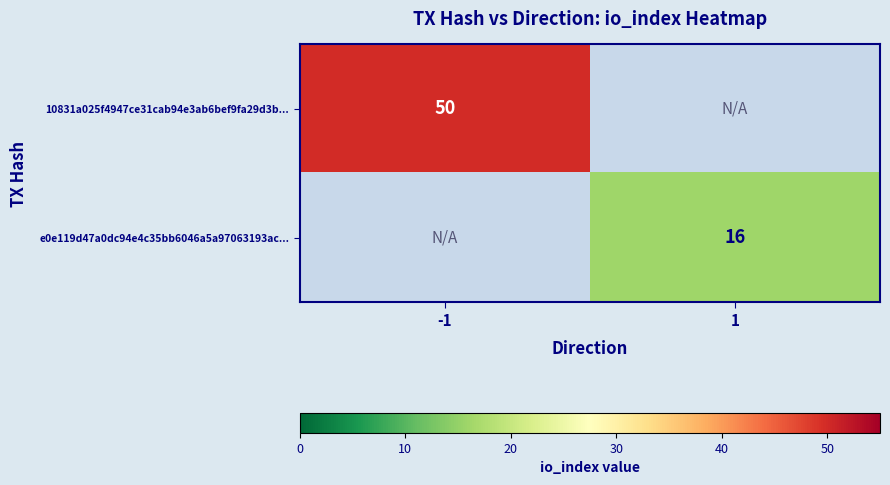

Is it true that 10831a025f4947ce31cab94e3ab6bef9fa29d3b... equals 81 at -1?

False